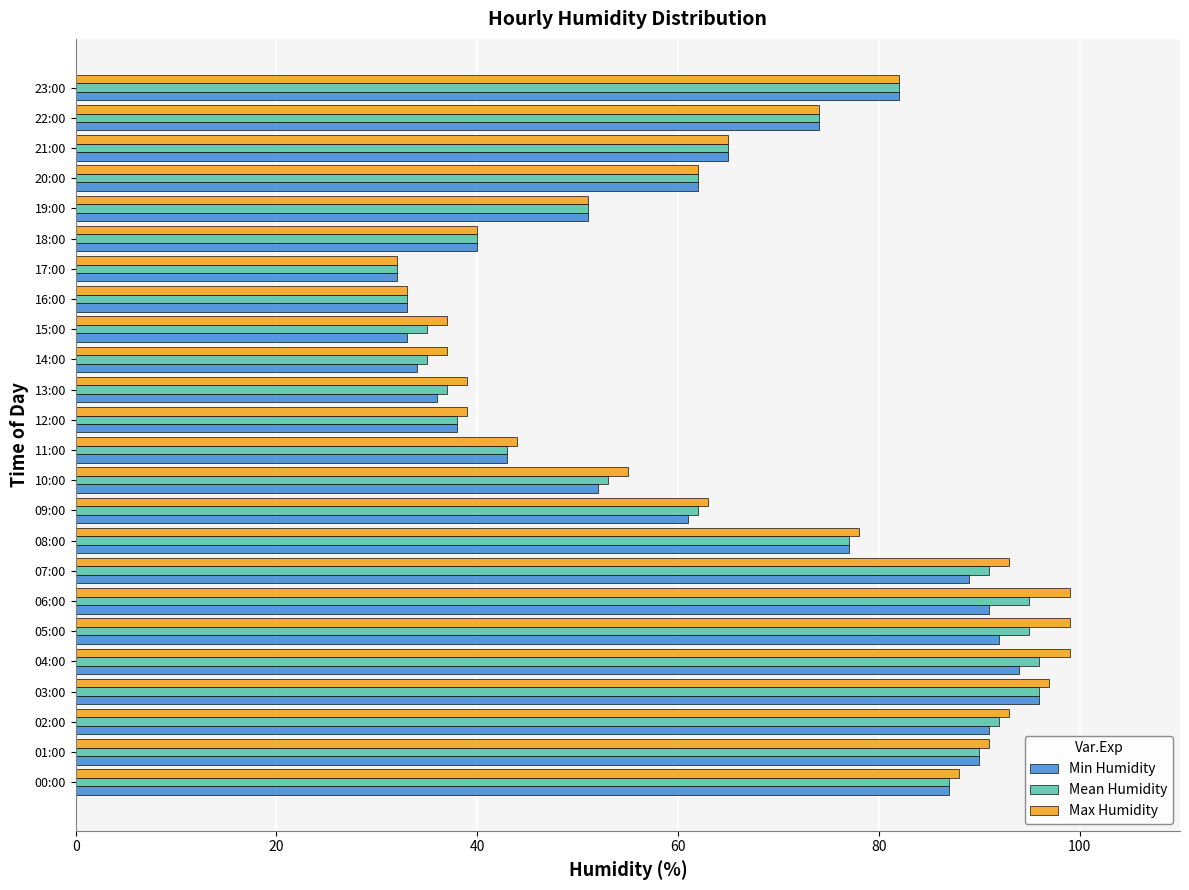

What is the sum of all Mean Humidity values?

1561